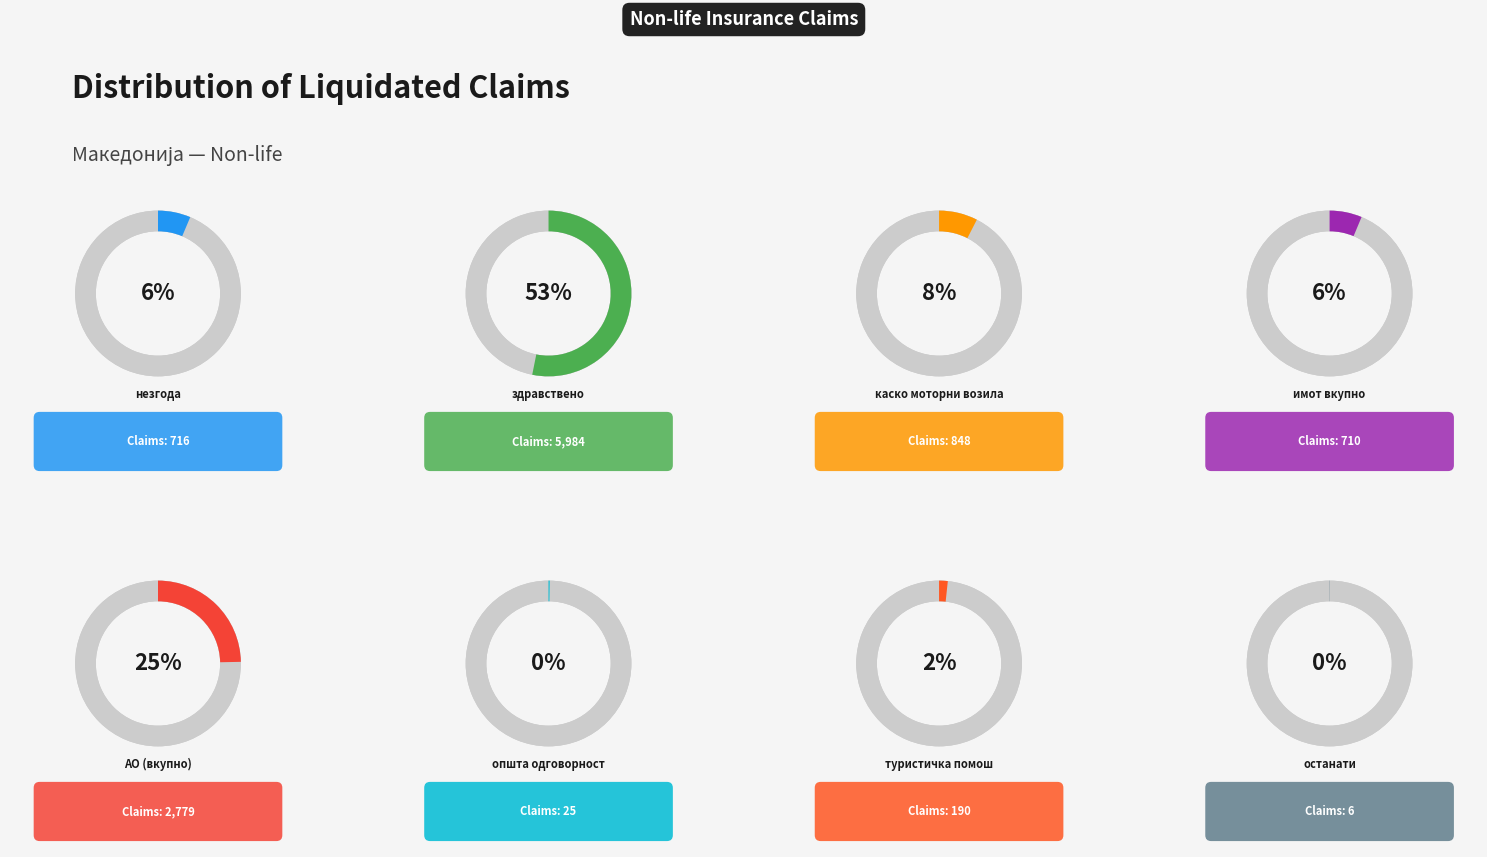

Which slice is the smallest?

останати